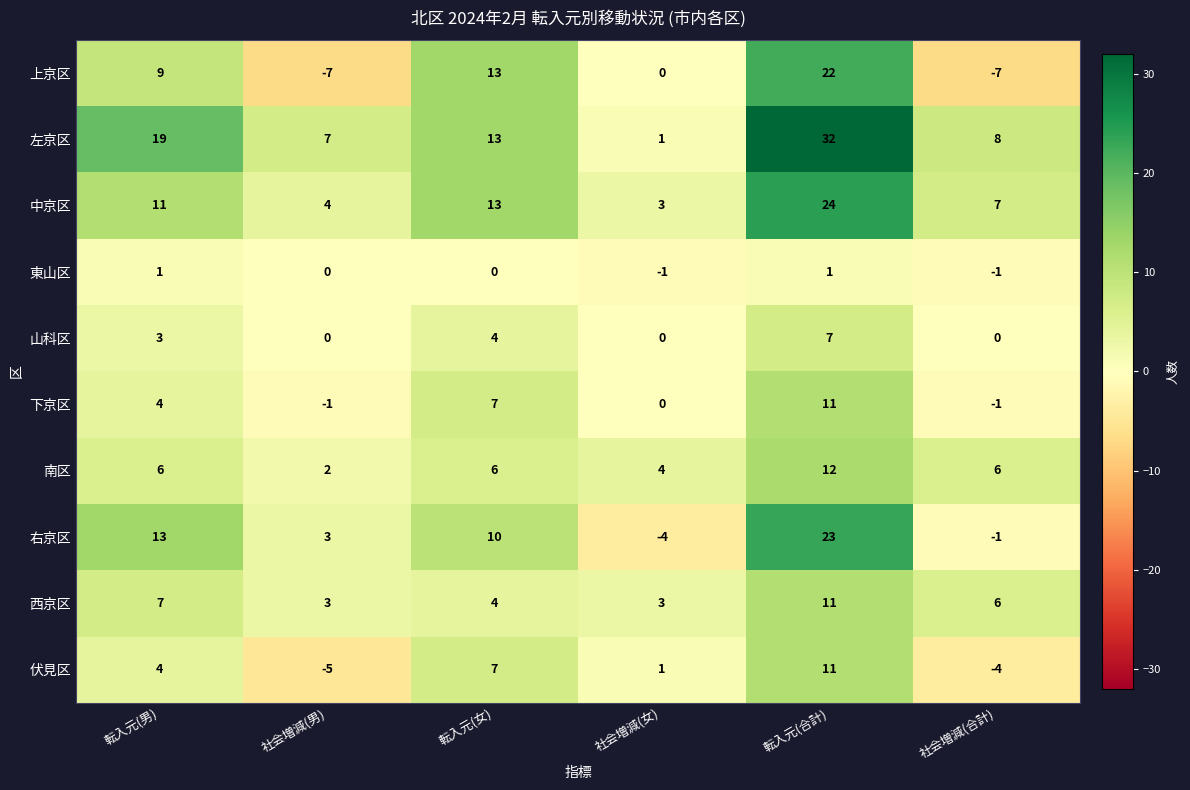

What is the difference between the 中京区 values at 転入元(合計) and 社会増減(男)?

20